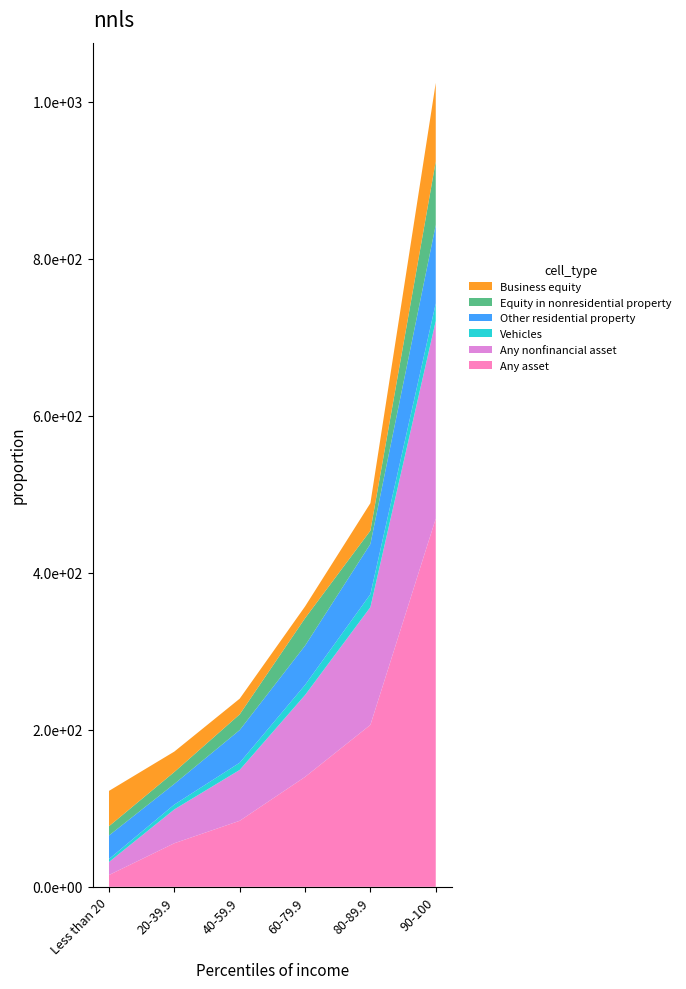

Reading left to right, extract all data points from this chart.

Any asset: 15.0	55.5	84.1	140.0	206.3	469.1
Any nonfinancial asset: 16.6	43.1	64.8	104.3	150.0	251.9
Vehicles: 3.8	6.2	9.2	12.9	16.5	22.3
Other residential property: 30.0	26.3	41.6	50.0	64.0	100.0
Equity in nonresidential property: 11.8	15.2	20.0	35.0	17.0	81.0
Business equity: 45.0	26.0	20.0	15.0	35.0	100.0